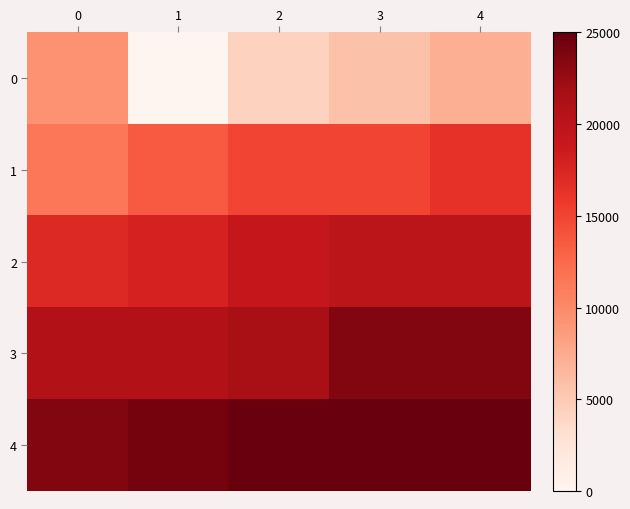

What is the maximum value shown in the chart?

25000.0